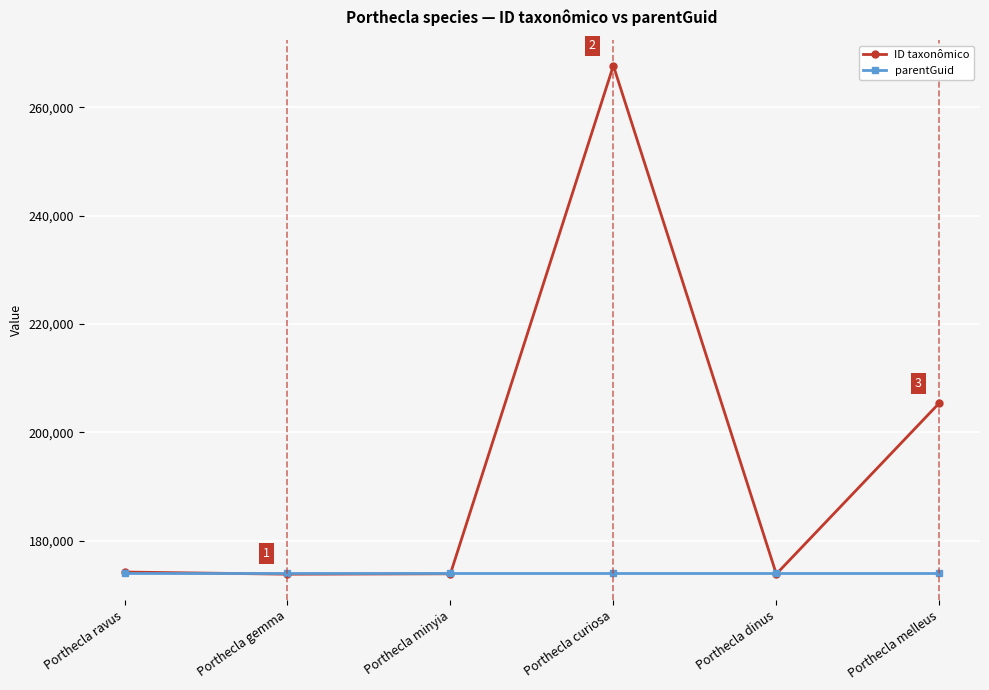

List the series in order of their peak value, lowest first.

parentGuid, ID taxonômico